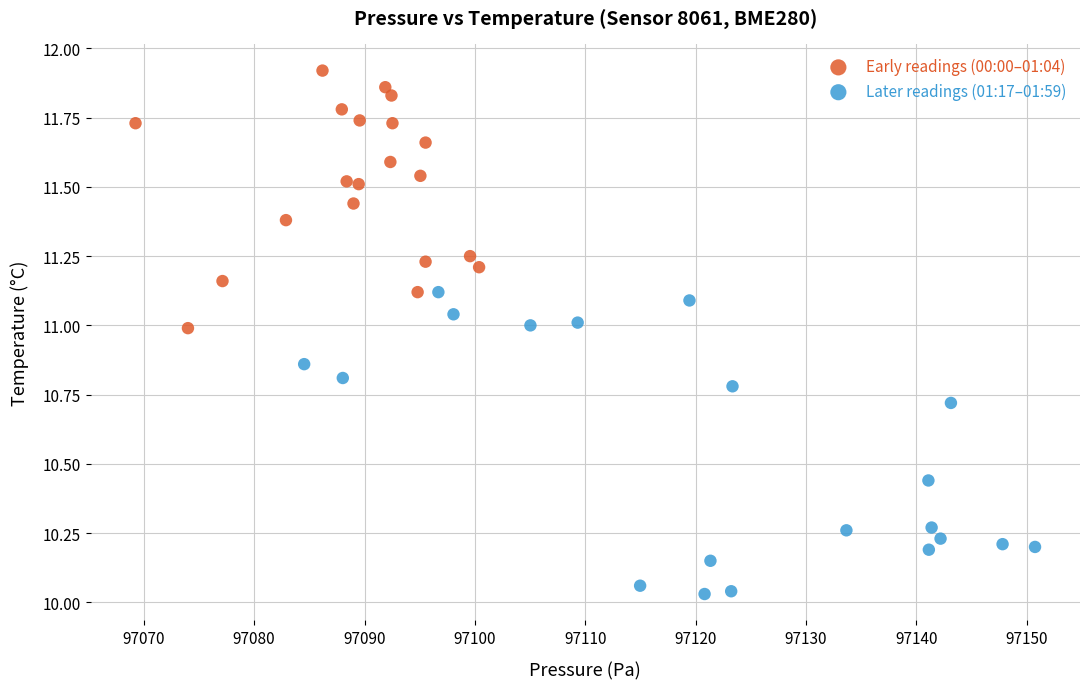

What are all the series names shown in the legend?

Early readings (00:00–01:04), Later readings (01:17–01:59)